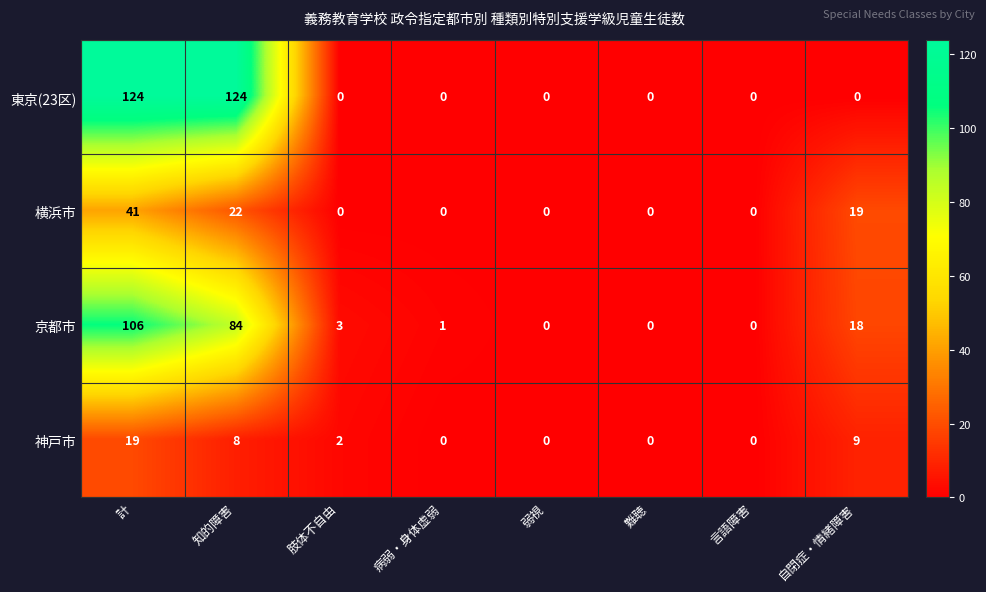

At which label does 神戸市 reach its peak?

計